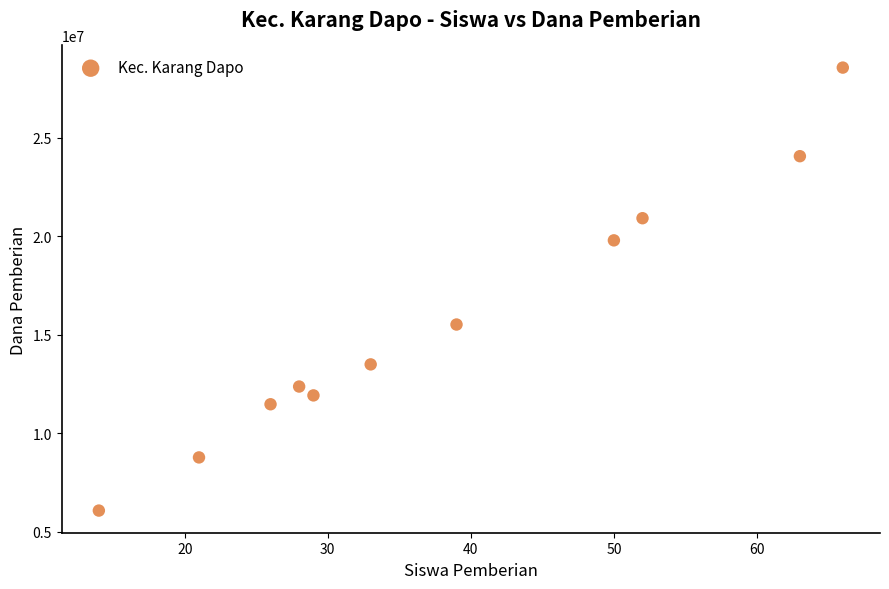

What is the range of Y values (max minus min)?

22500000